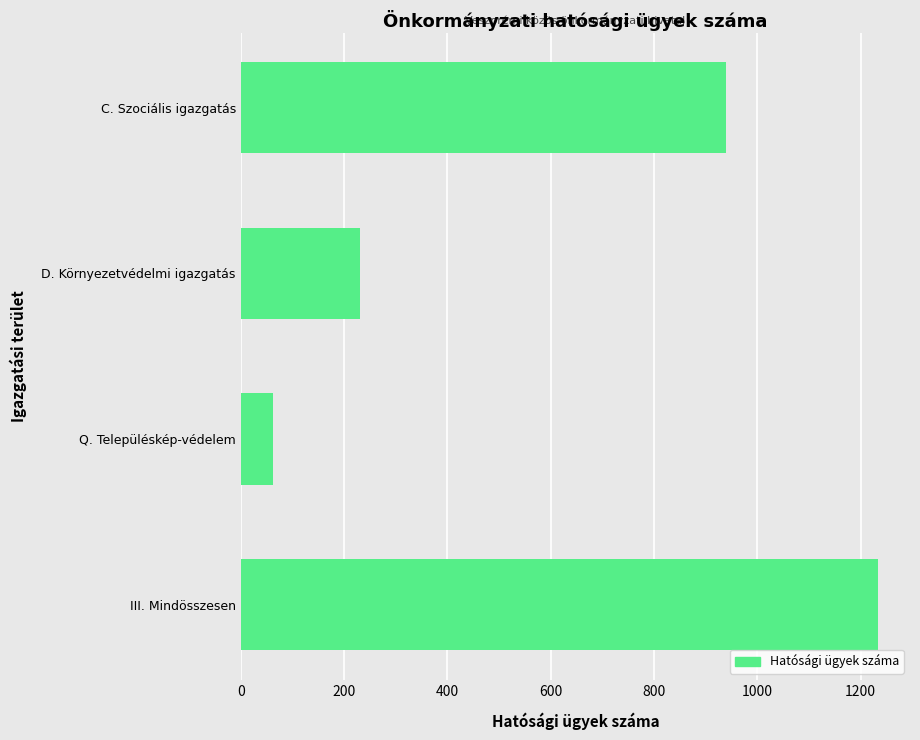

How many categories are shown in the chart?

4